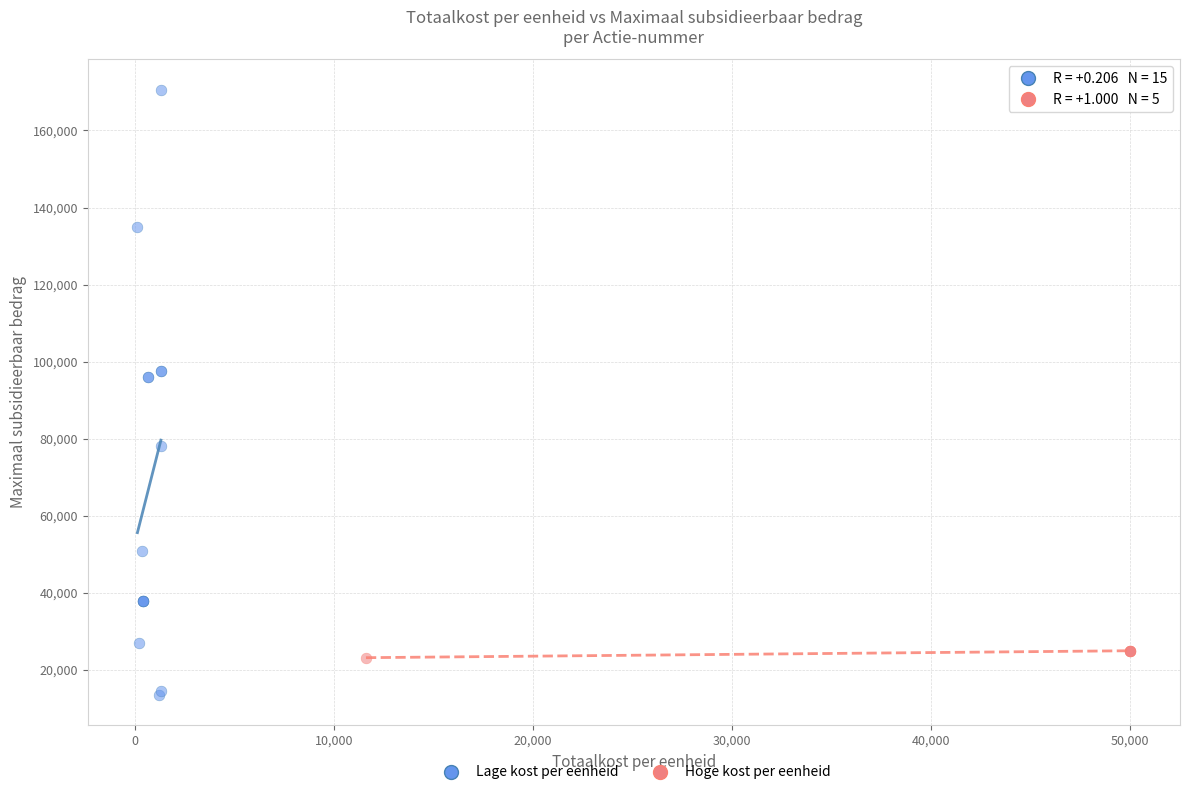

Which series has the widest spread of Y values?

Lage kost per eenheid